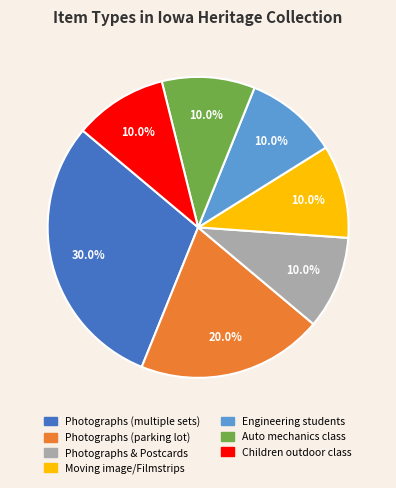

How many slices are in this pie chart?

7